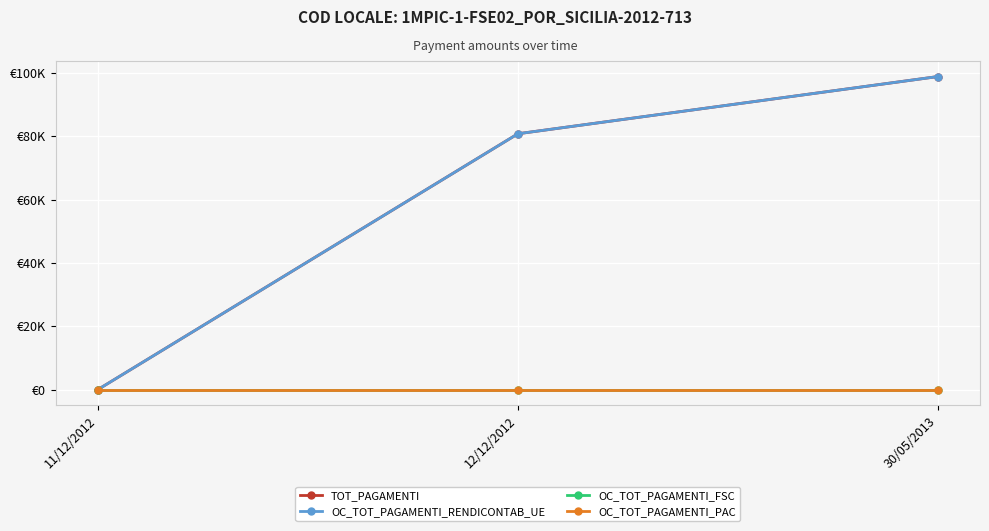

Does the chart have visible grid lines?

Yes